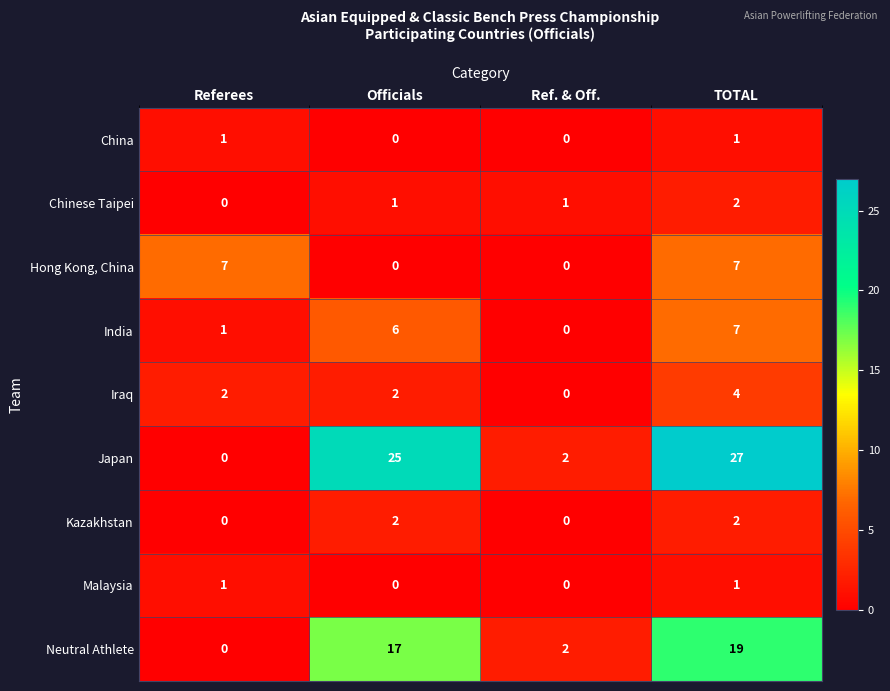

Which series has the largest total across all categories?

Japan